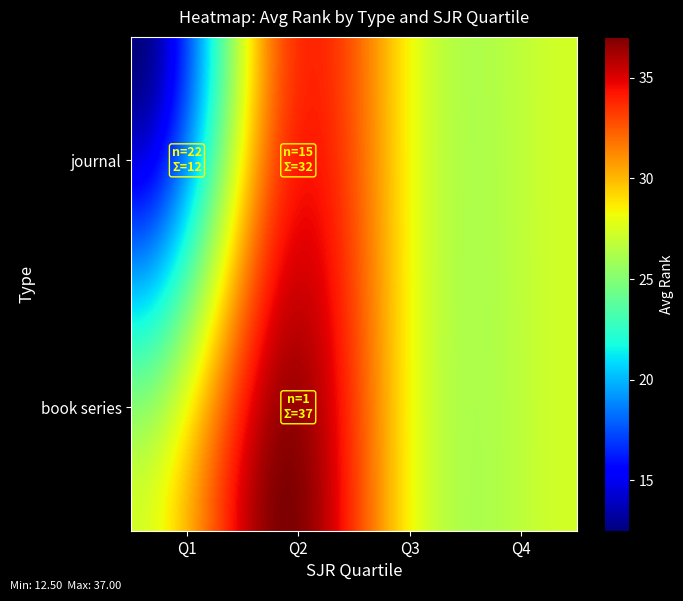

Count the number of data series in this chart.

2